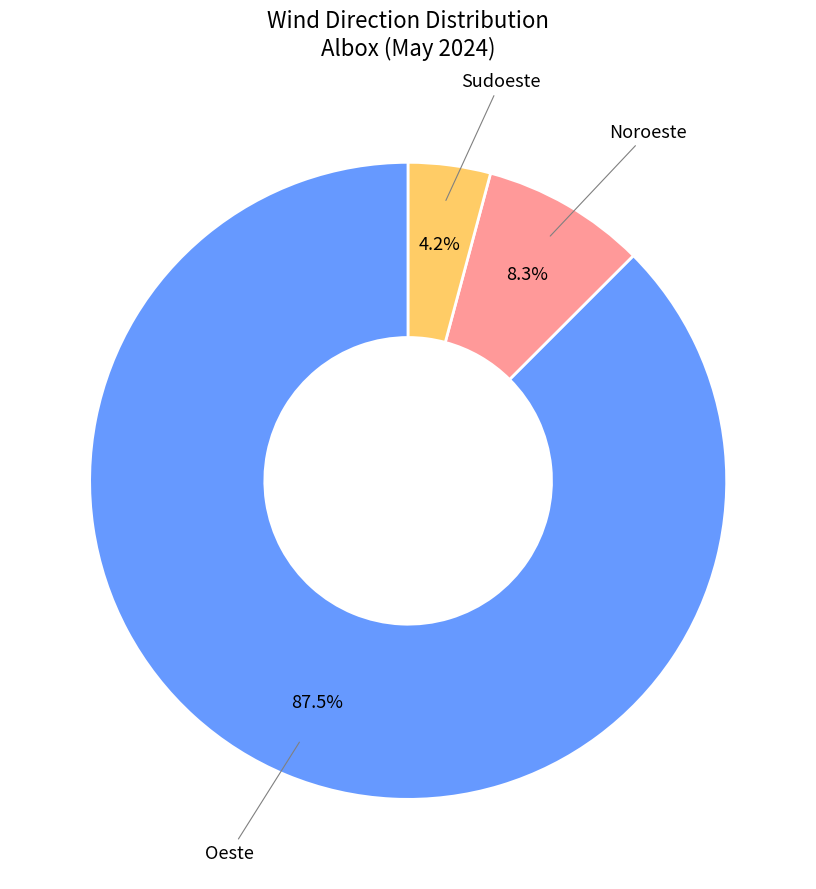

How many segments does this pie chart have?

3